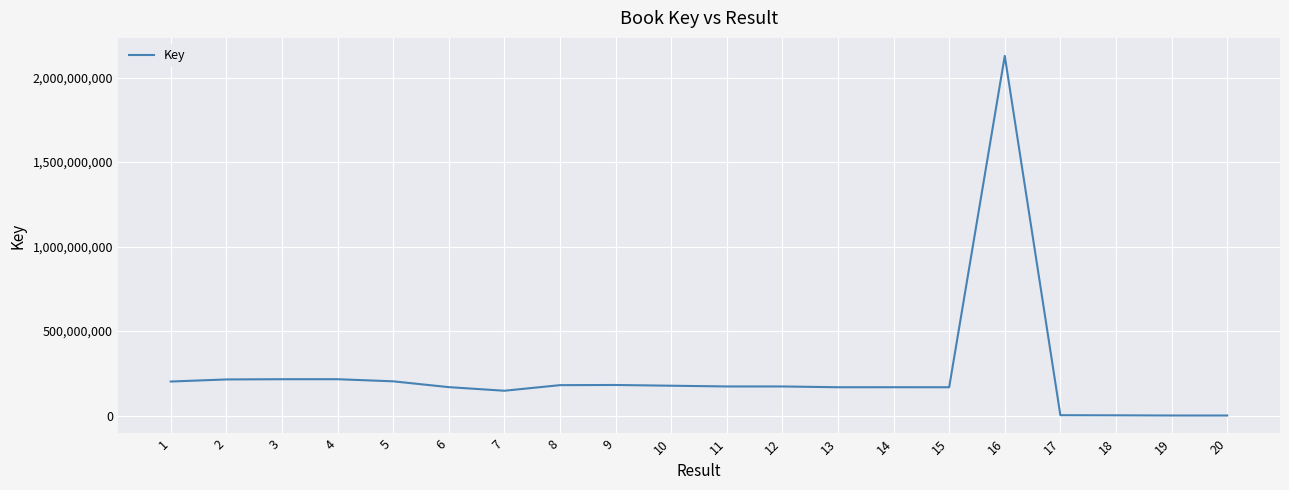

The value at 5 is 202337050. True or false?

True